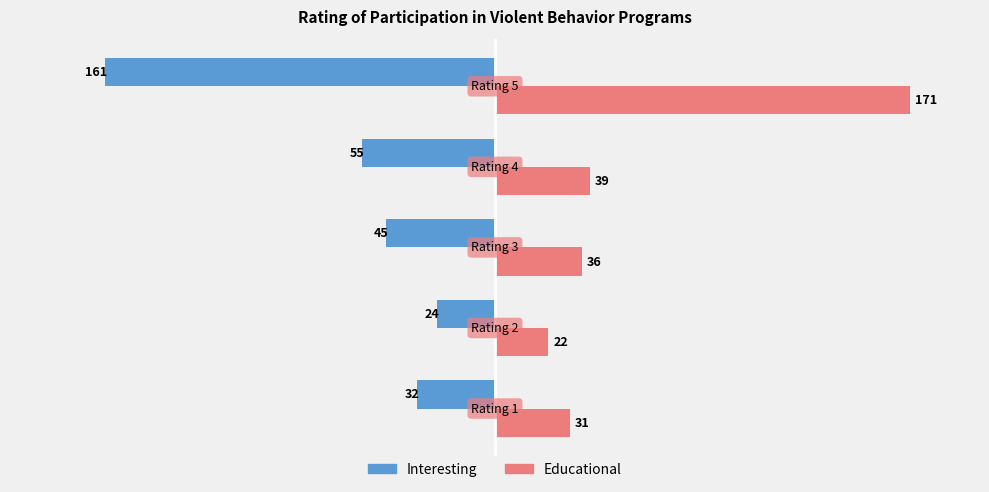

What is the maximum value shown in the chart?

171